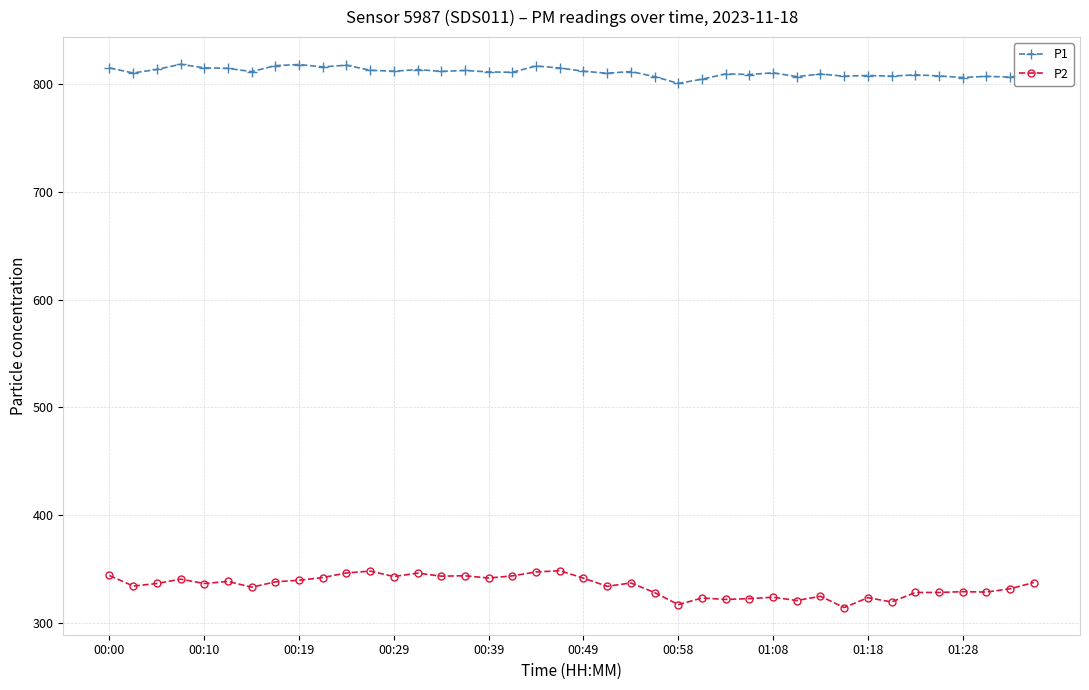

What are all the series names shown in the legend?

P1, P2